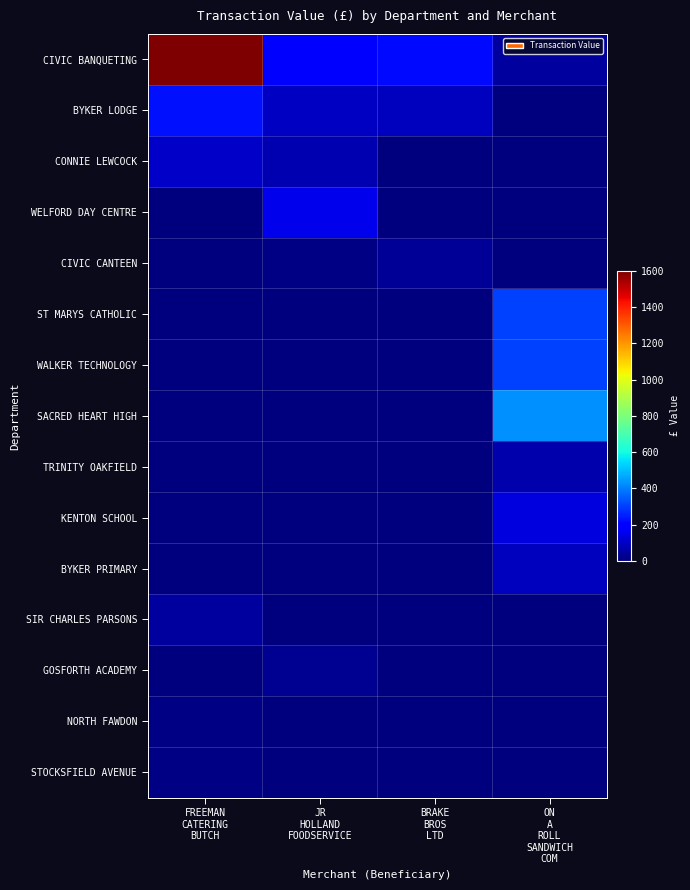

At how many categories does at least one series exceed 167?

4